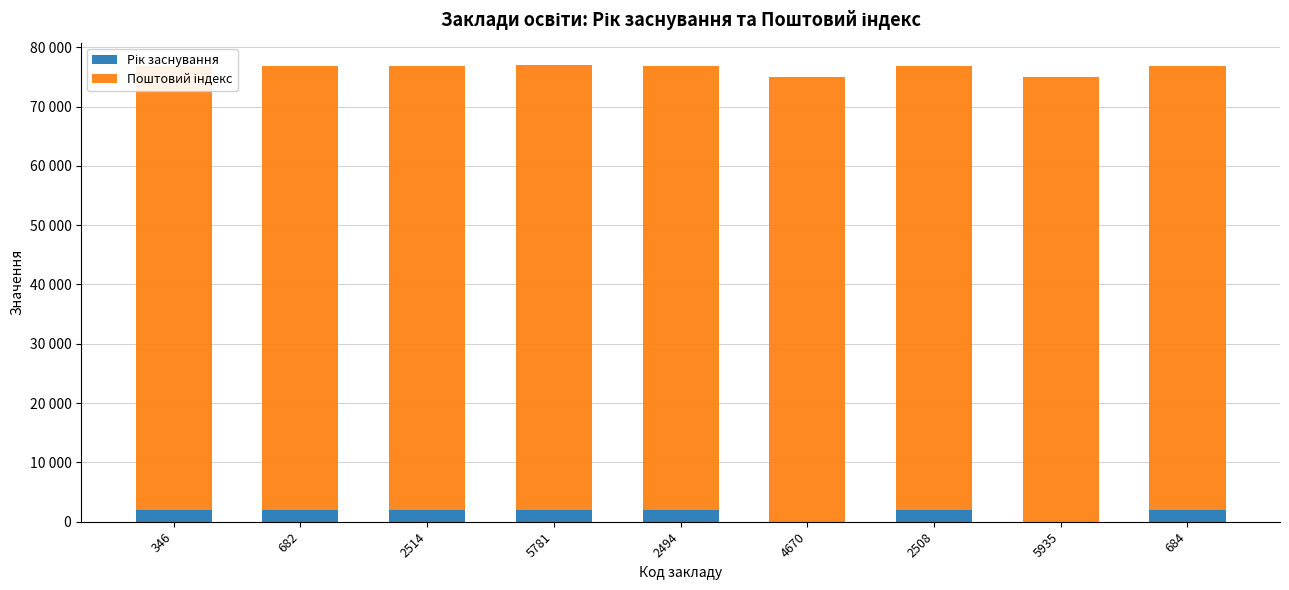

Rank the series by their maximum value, from highest to lowest.

Поштовий індекс, Рік заснування